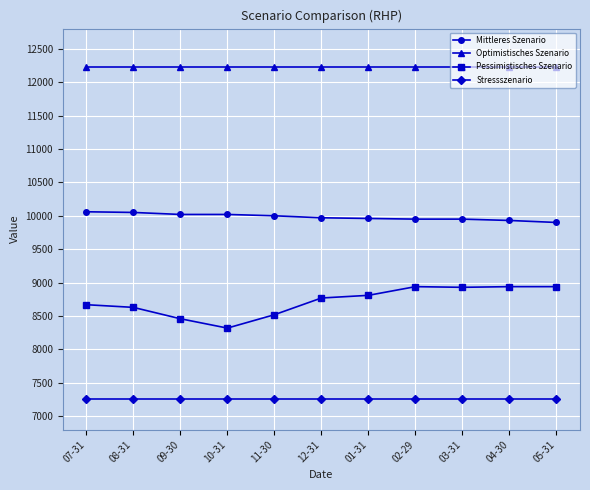

What is the lowest value of the Stressszenario series?

7260